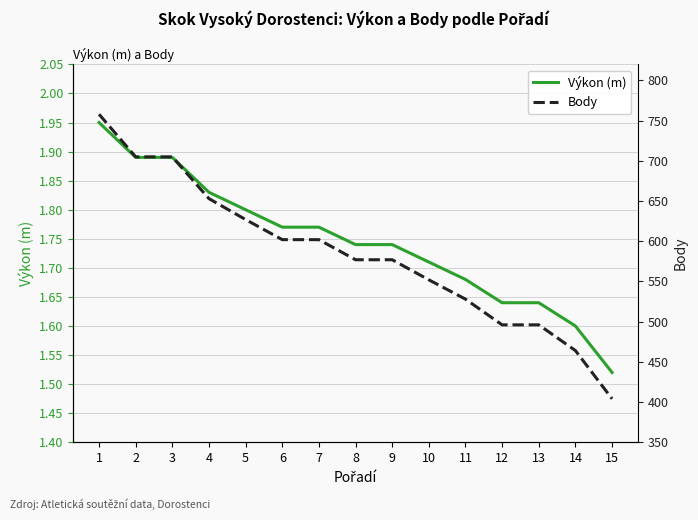

What is the total value across all series at 9?

578.7